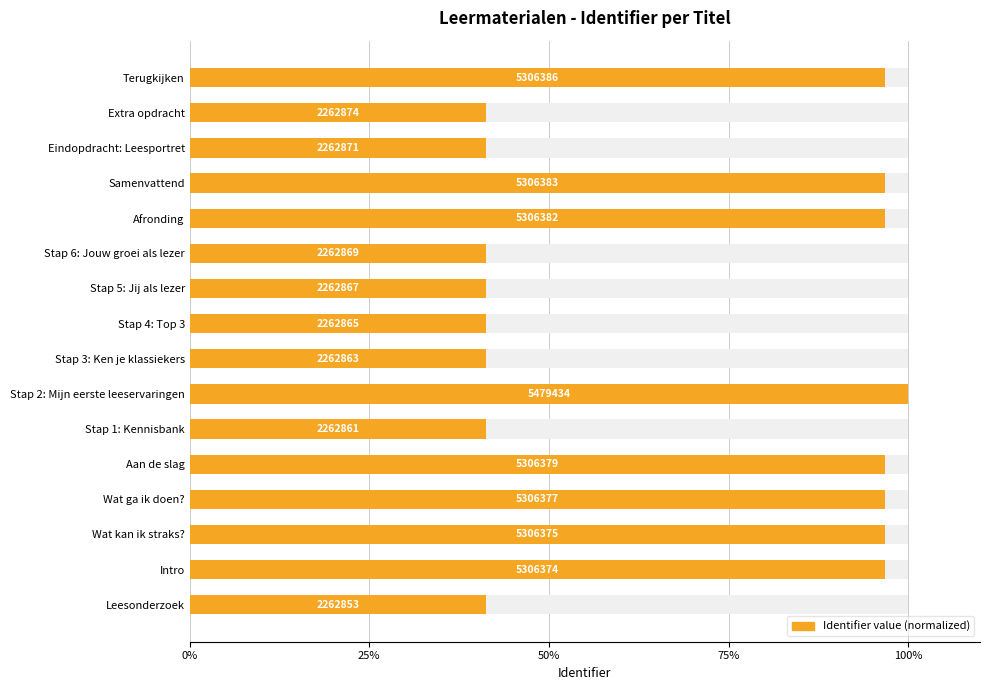

Is it true that the value at Stap 5: Jij als lezer is 65.3?

False